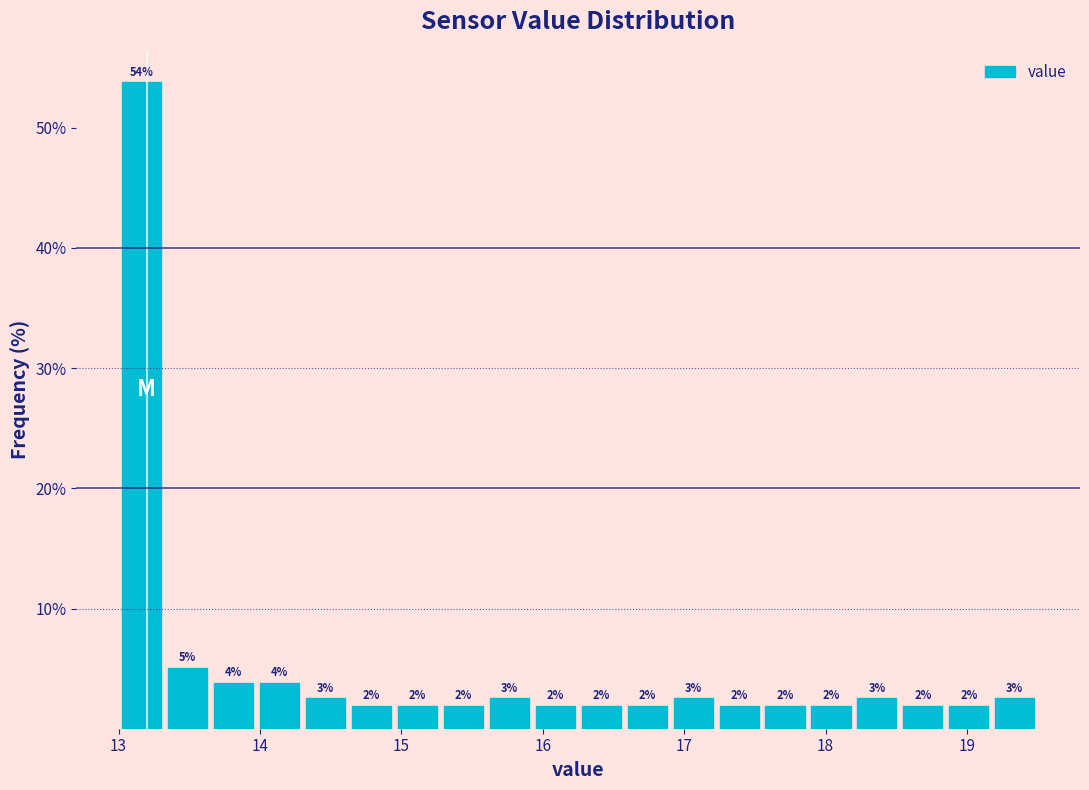

Read against the x-axis, roughly where is the centre of the tallest bar?

13.2